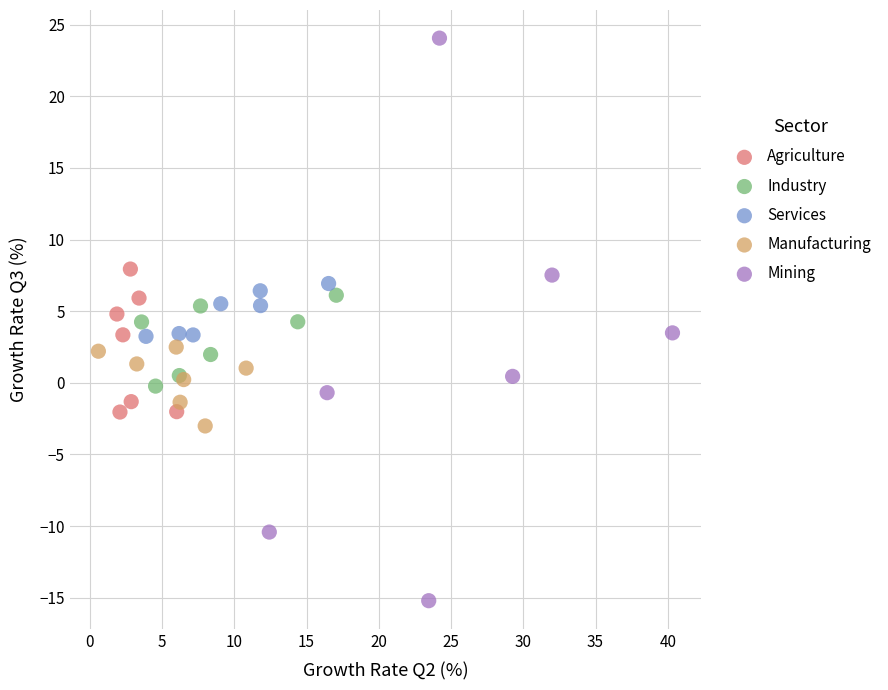

Which series contains the lowest Y value?

Mining